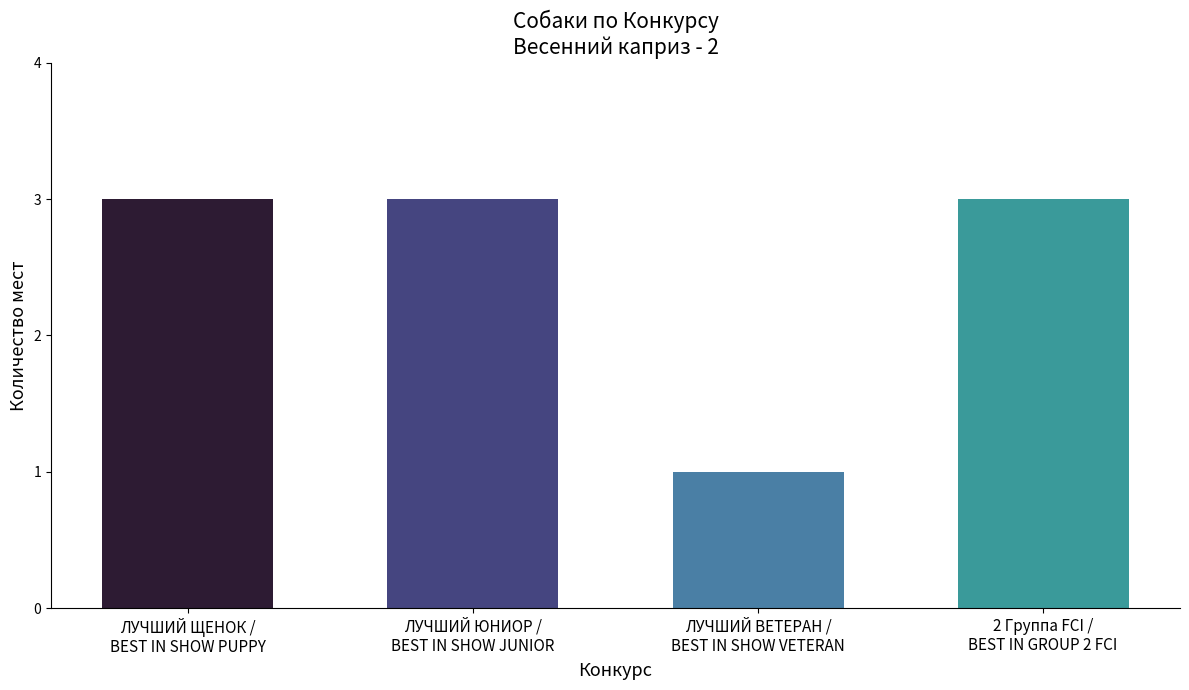

How many values are between 3 and 4?

3